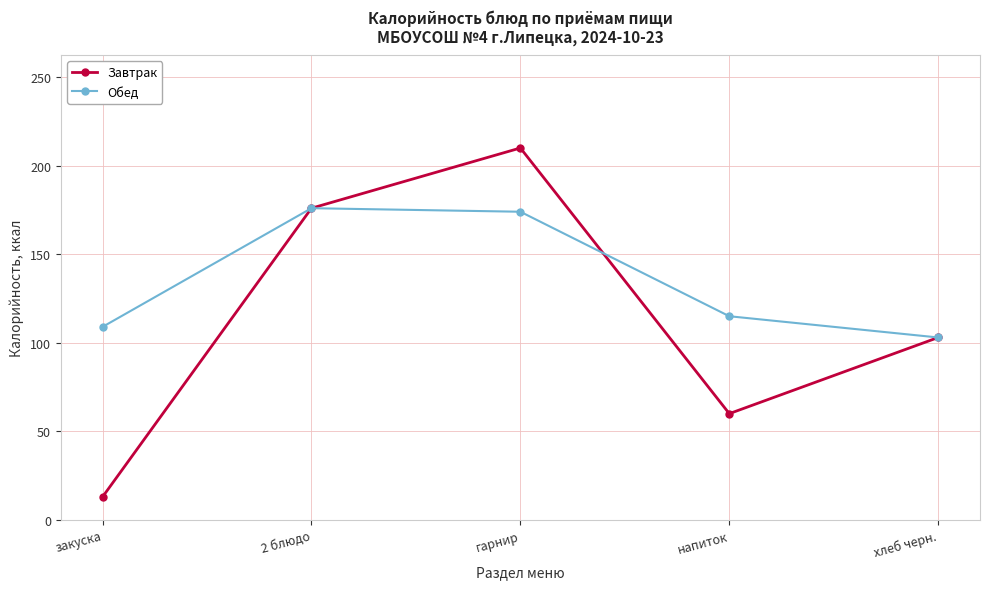

What is the difference between the maximum and minimum values in the Обед series?

73